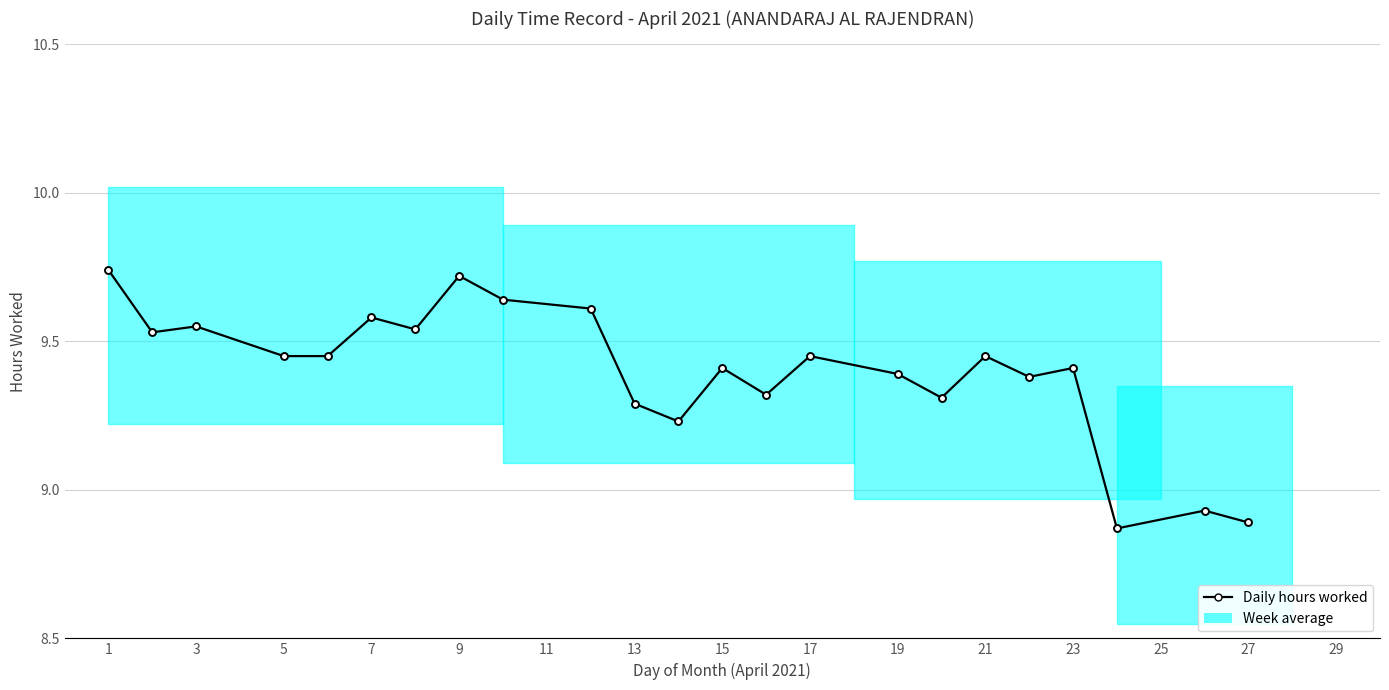

Between 27 and 15, which is larger?

15